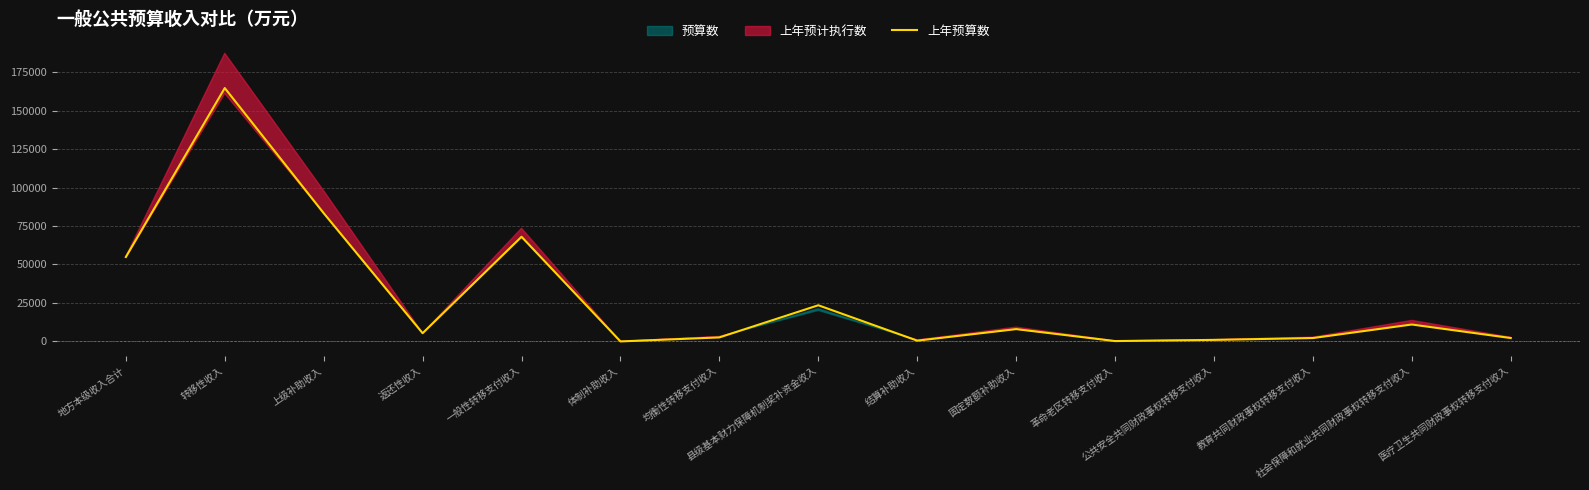

Which label corresponds to the largest value in the chart?

转移性收入